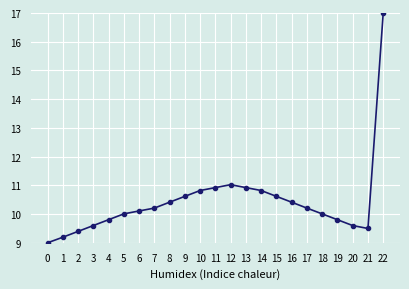

What is the sum of all values?

240.0